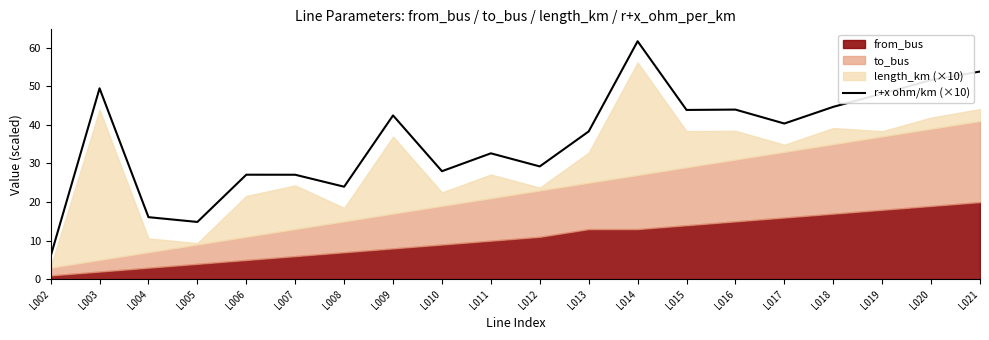

How many lines are shown in the chart?

1